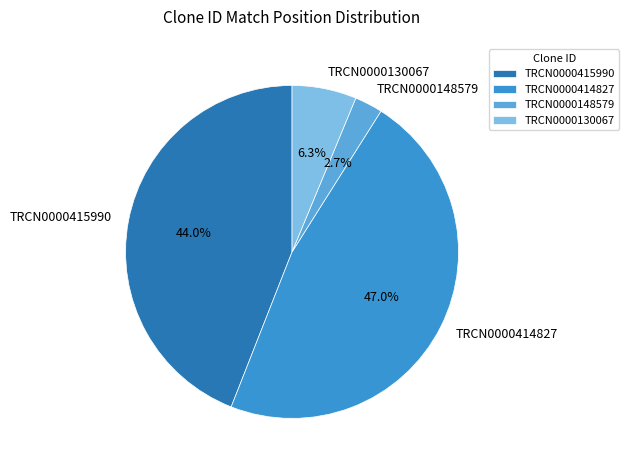

Rank the categories by value from lowest to highest.

TRCN0000148579, TRCN0000130067, TRCN0000415990, TRCN0000414827